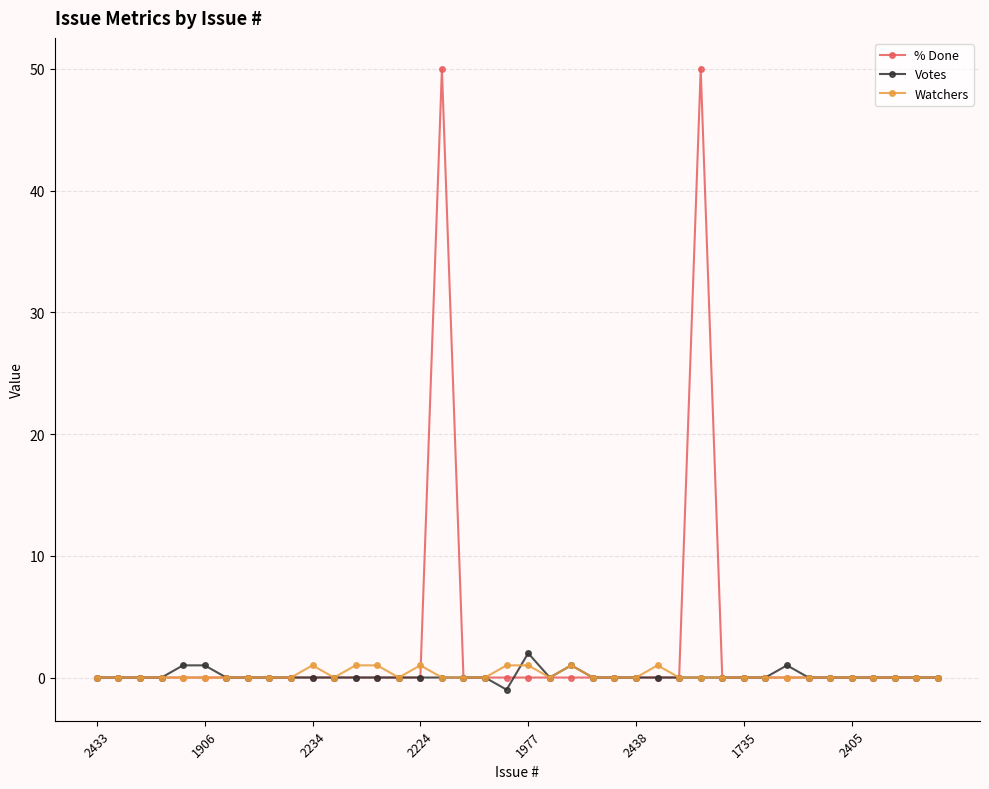

True or false: % Done has more than 0 points higher than both neighbors.

True